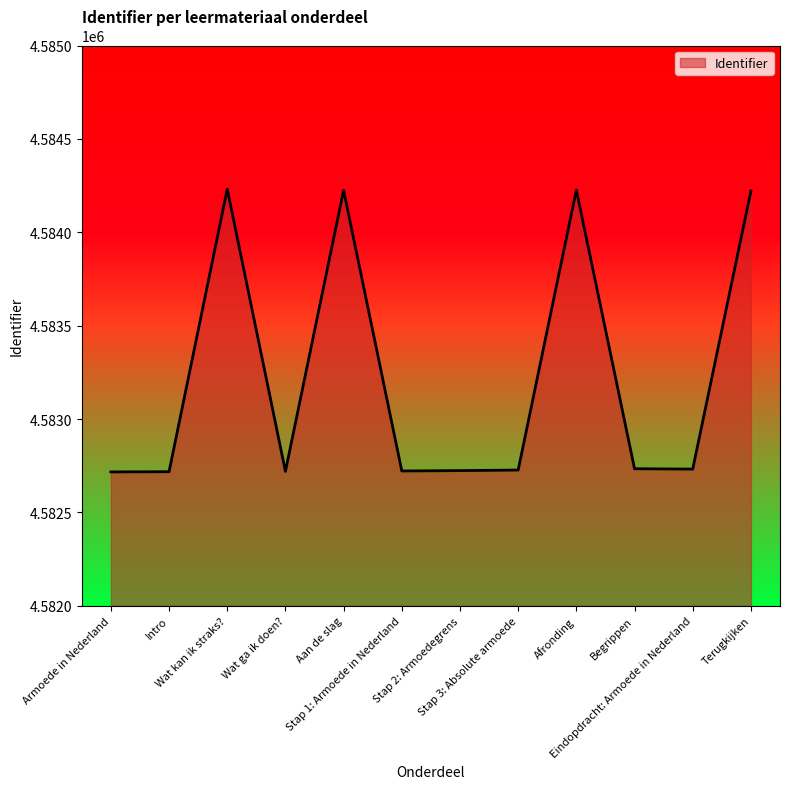

What is the minimum value shown in the chart?

4582717